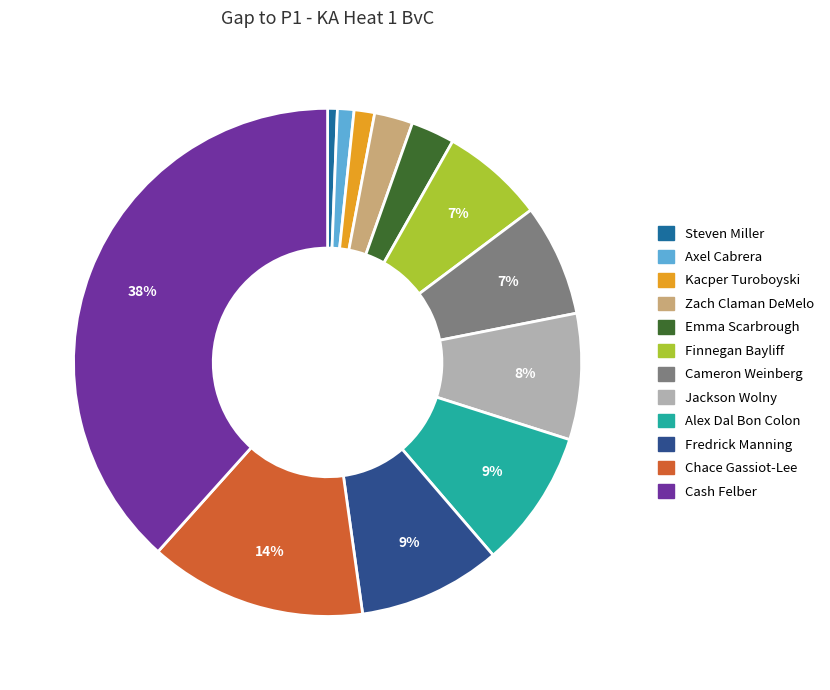

How many segments does this pie chart have?

12